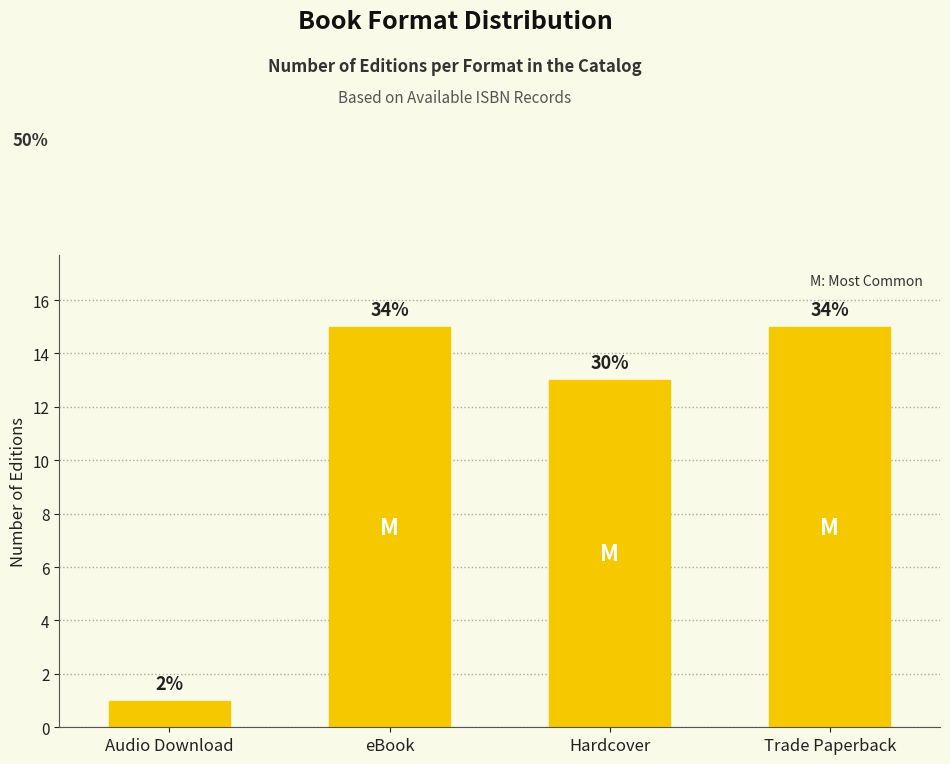

Are the bars horizontal?

No